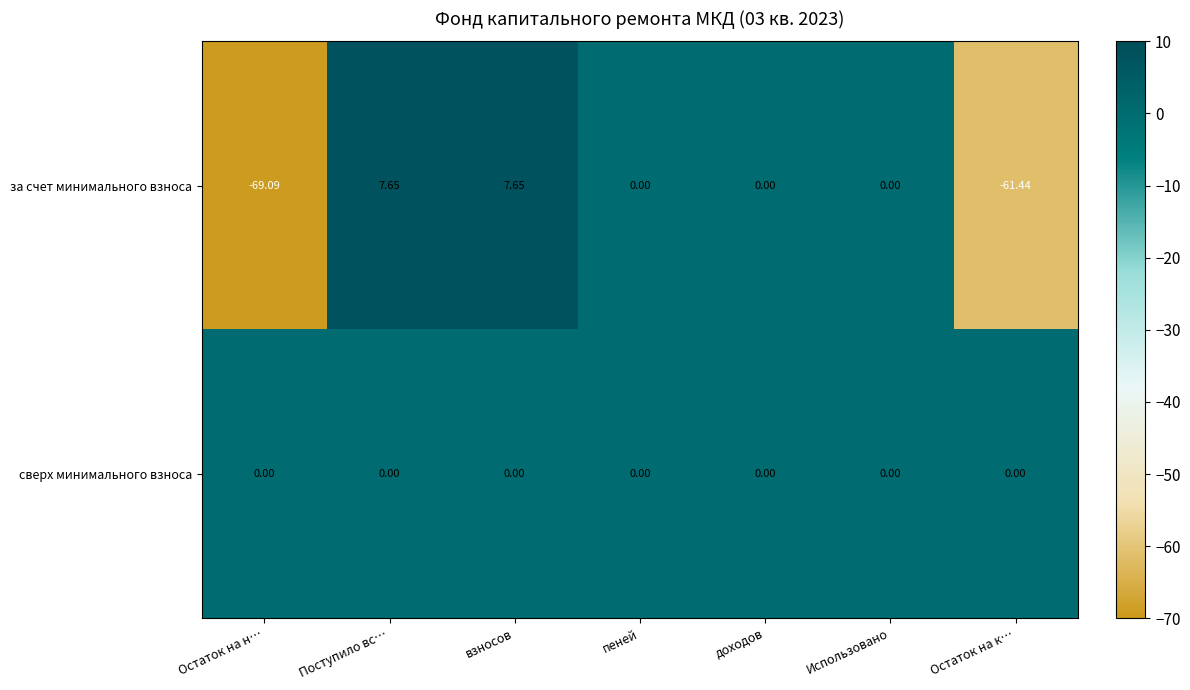

List the series in order of their peak value, lowest first.

сверх минимального взноса, за счет минимального взноса